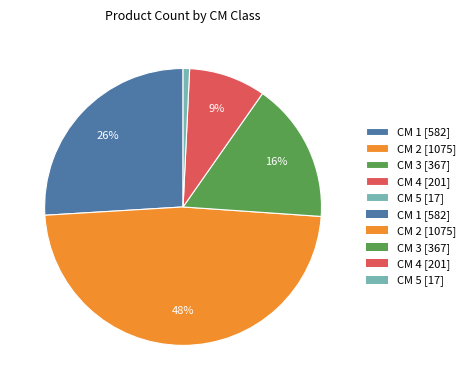

To the nearest percent, what is the difference between the largest and smallest slice percentages?

47%